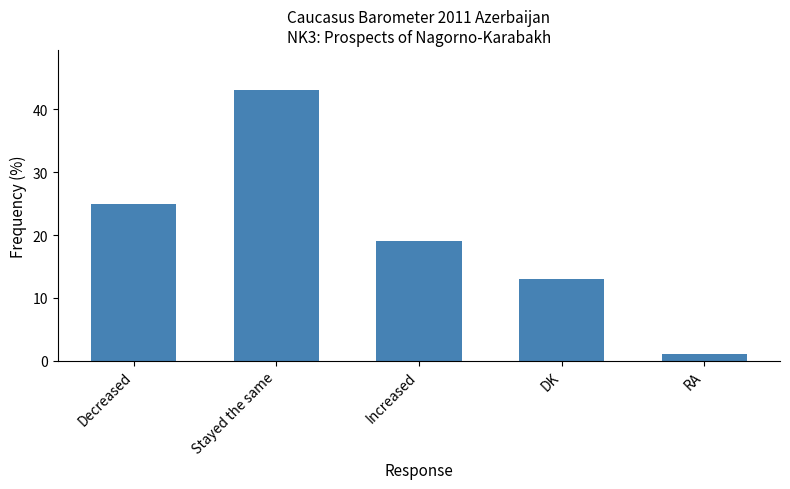

What is the label of the 3rd bar from the right?

Increased